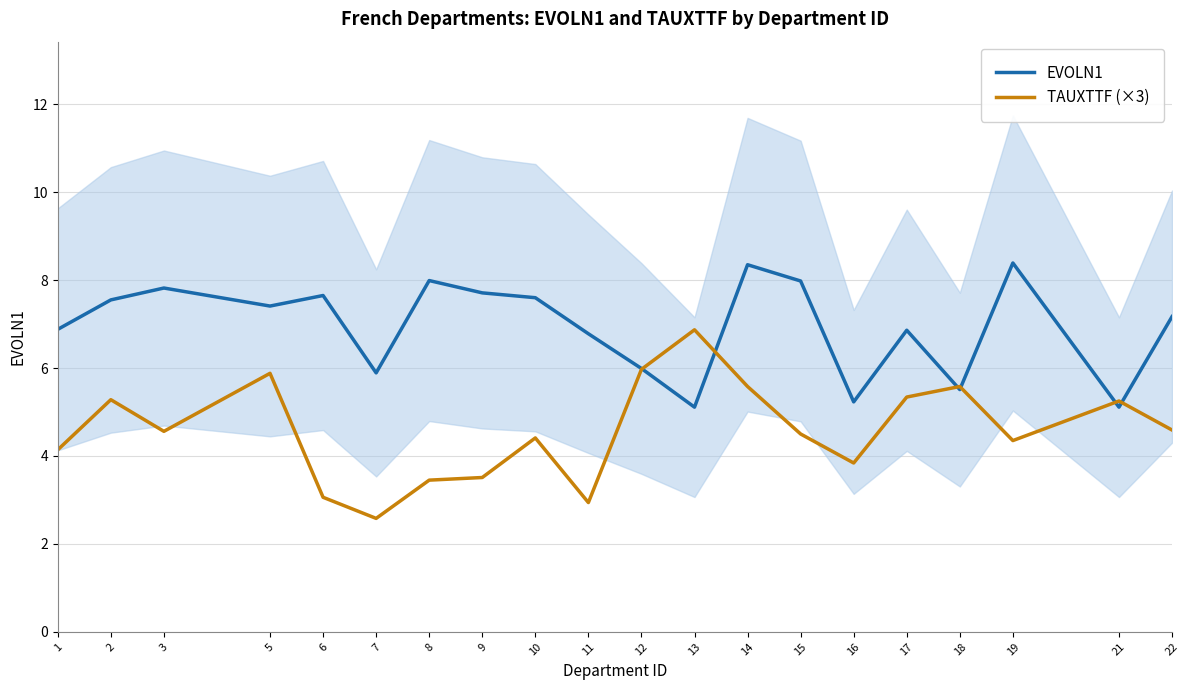

Where does the TAUXTTF (×3) series first go above 4?

1